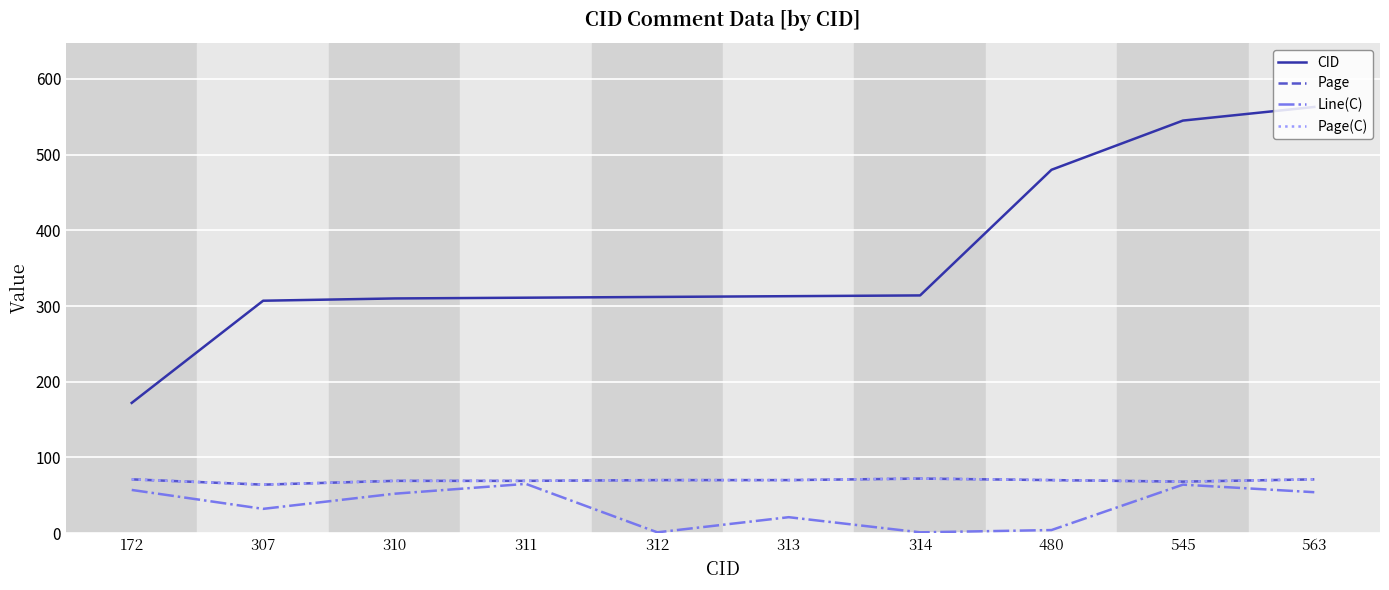

Is it true that Page(C) equals 107 at 563?

False